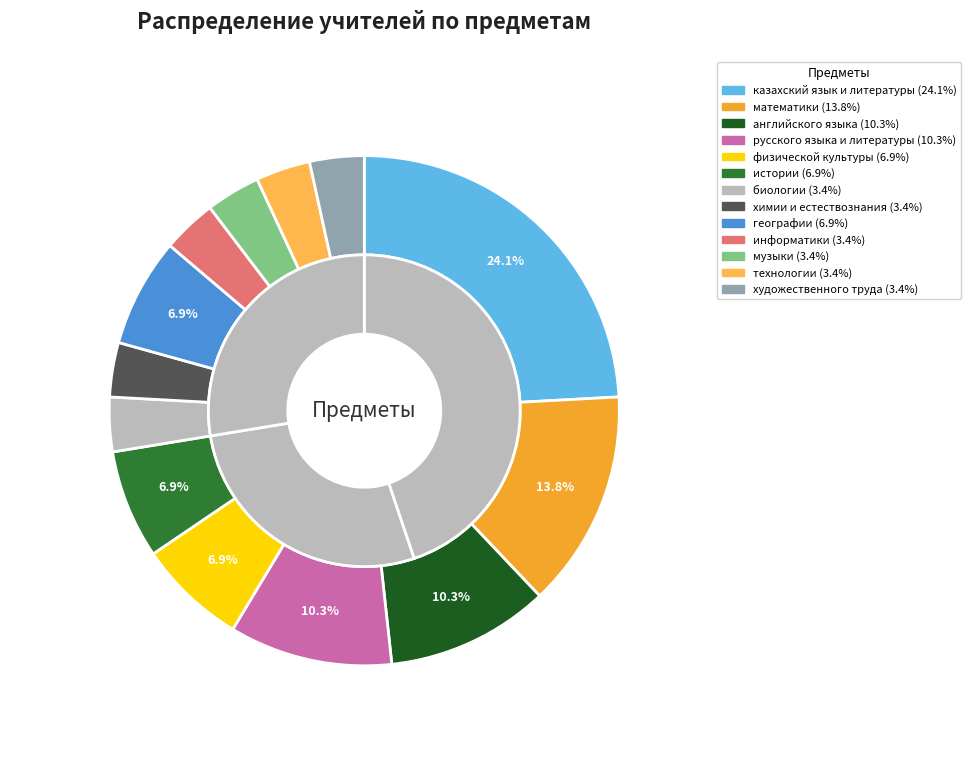

Count the number of slices in the pie.

13